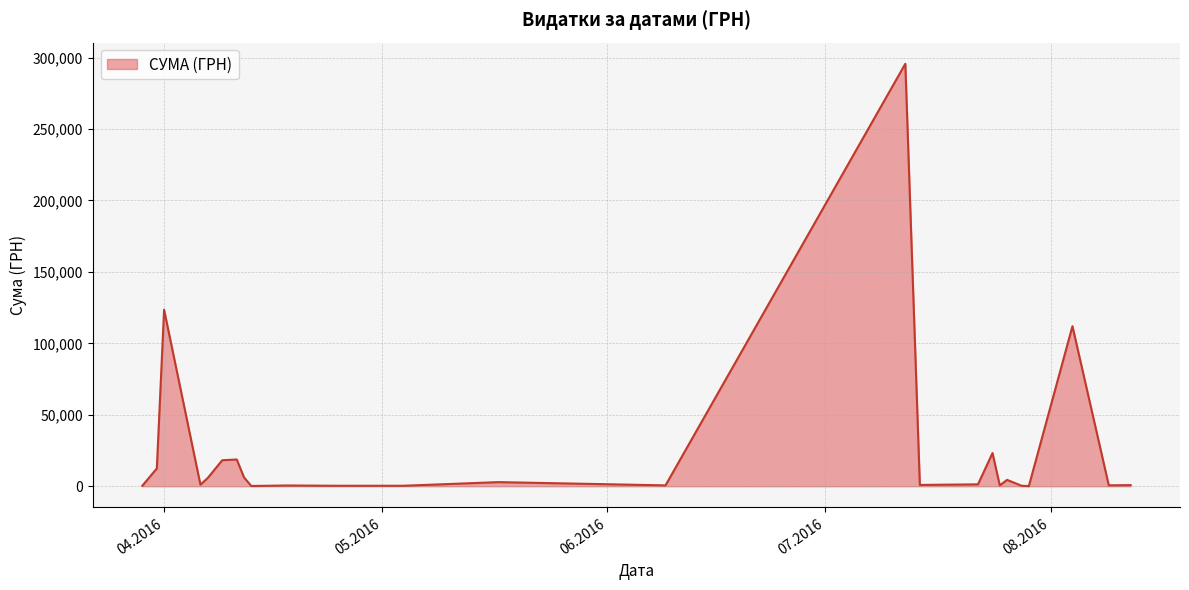

What is the difference between the maximum and minimum values?

295540.8